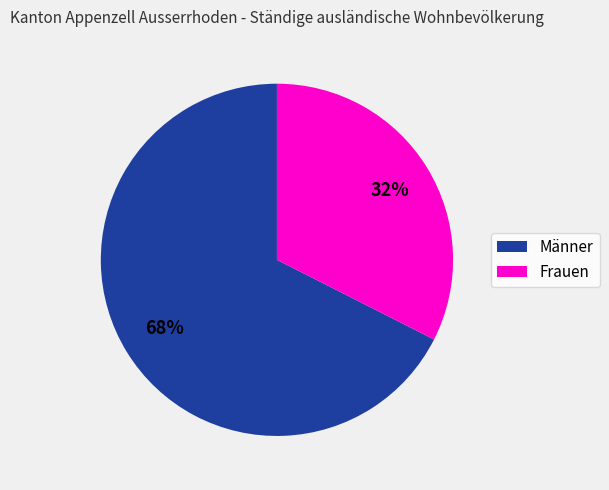

How many segments does this pie chart have?

2